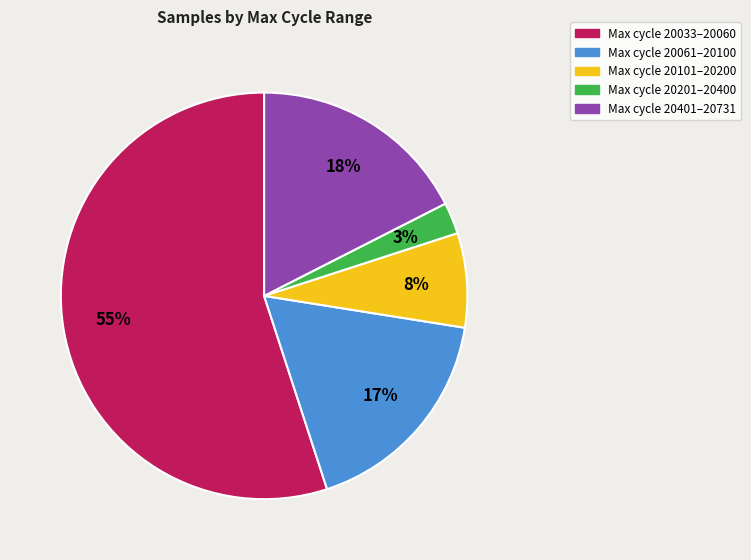

To the nearest percent, what is the average slice percentage?

20%